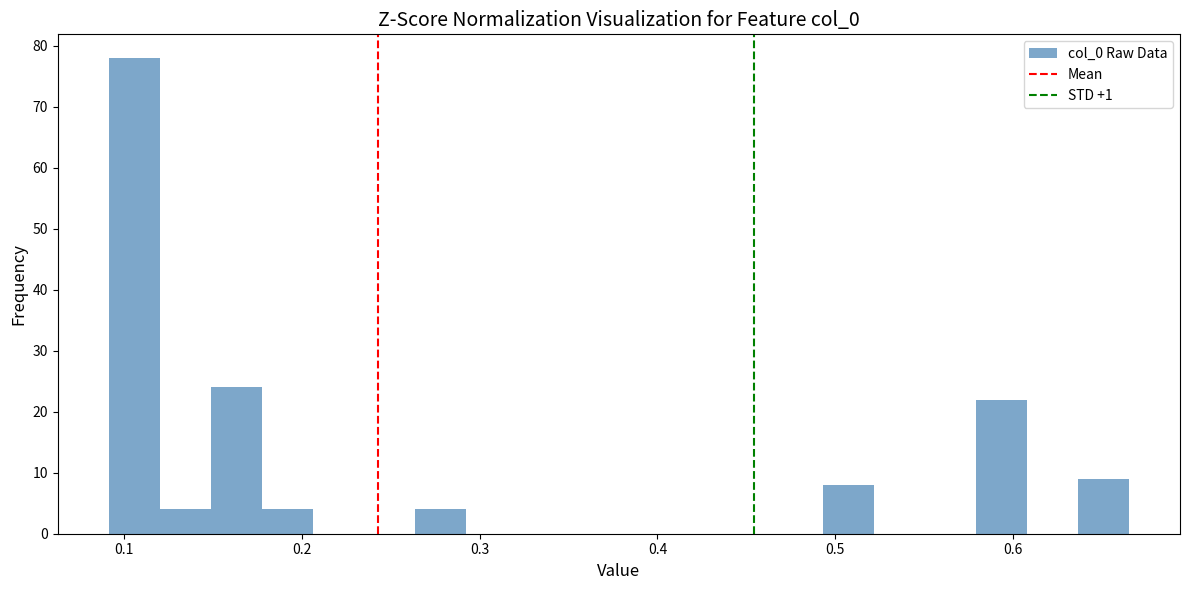

Around what value on the x-axis is the tallest bar? Give the approximate position of its centre, as read against the axis.

0.11